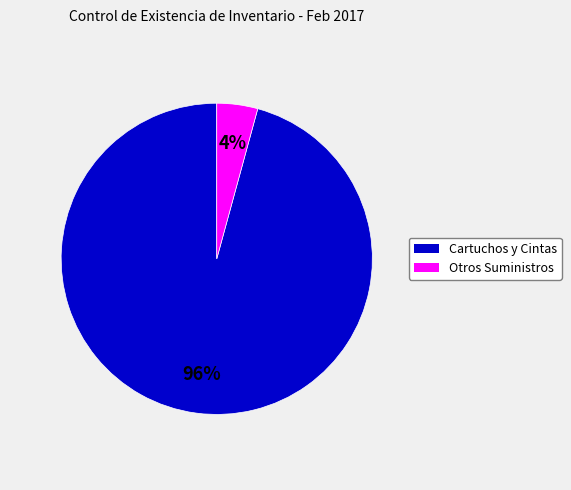

How many slices are in this pie chart?

2